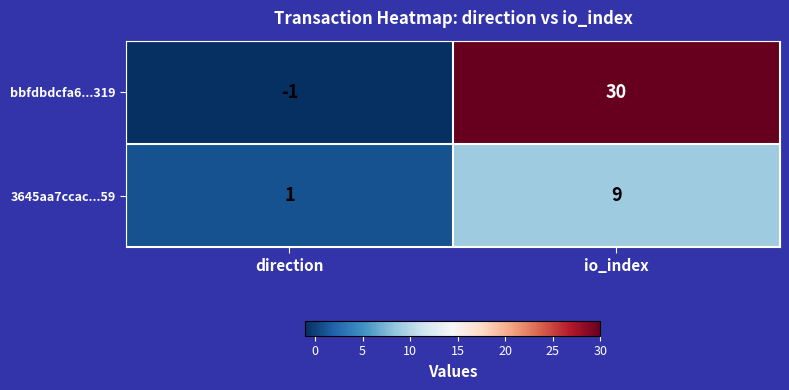

Which series has the widest spread of values?

bbfdbdcfa6...319